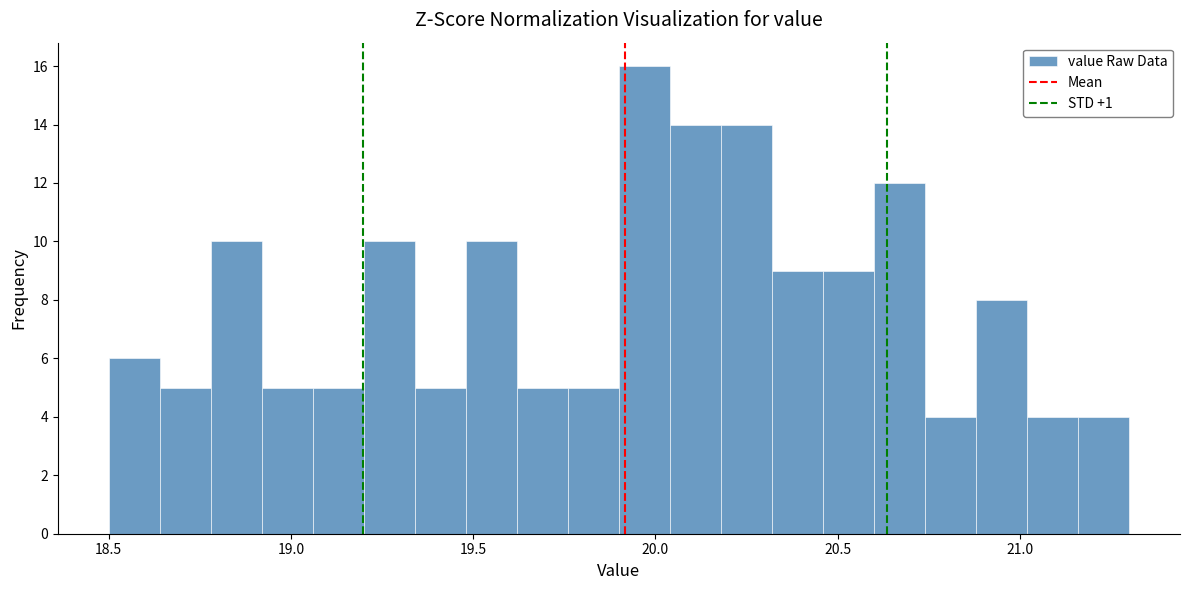

Around what value on the x-axis is the tallest bar? Give the approximate position of its centre, as read against the axis.

19.95